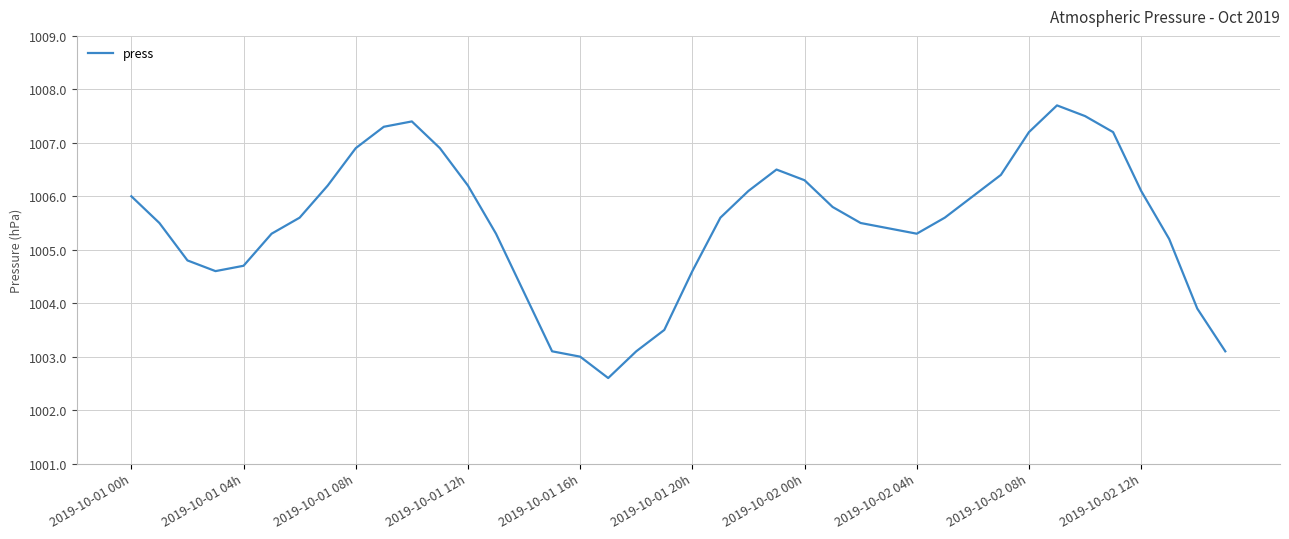

What is the difference between the maximum and minimum values?

5.1